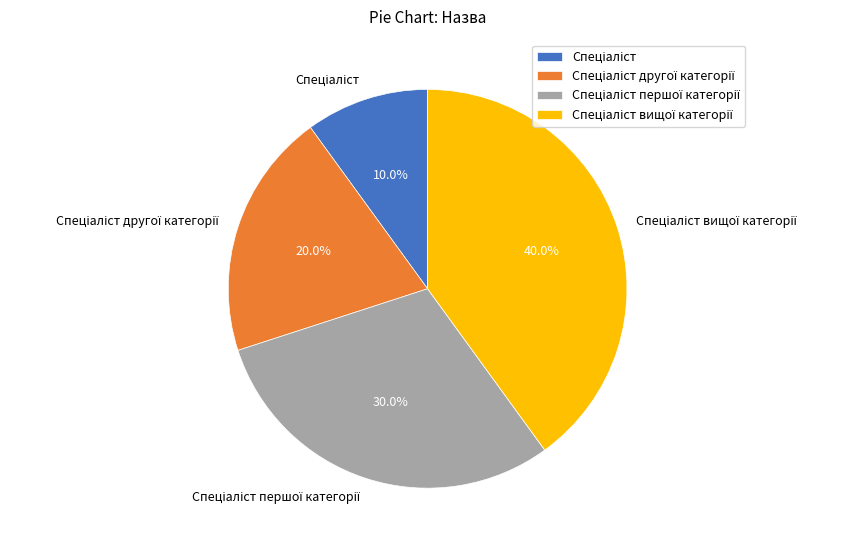

Is there any slice that represents more than half of the pie?

No